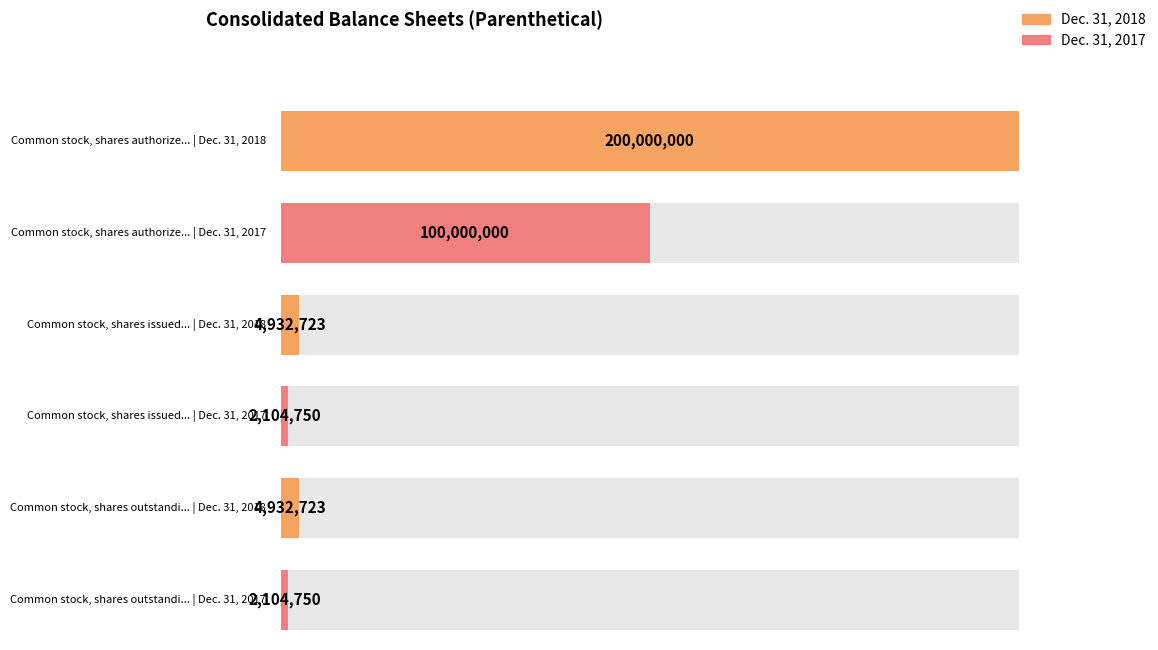

How many values in the Dec. 31, 2017 series exceed 2104750?

1